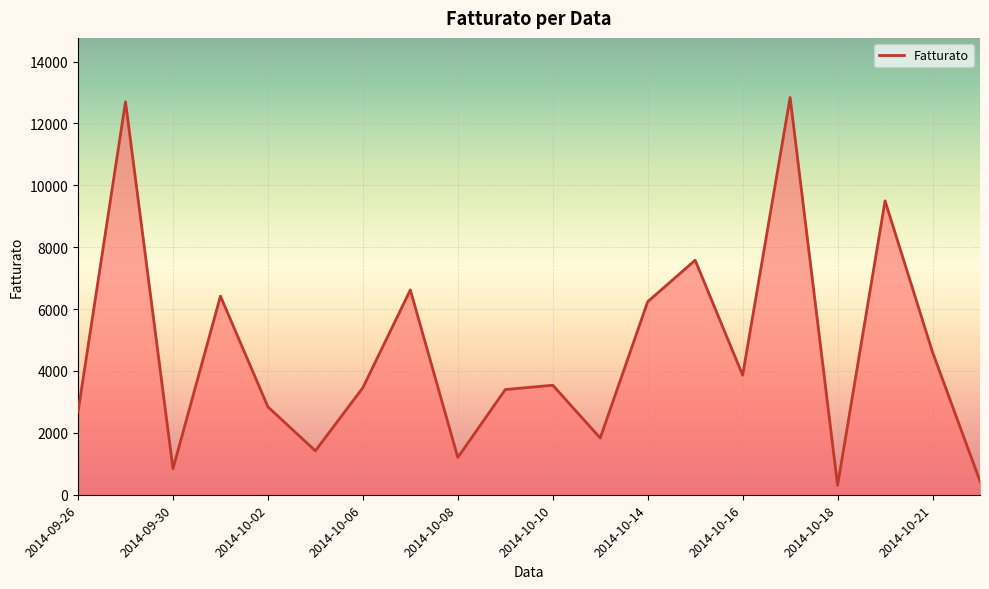

What is the smallest value displayed?

302